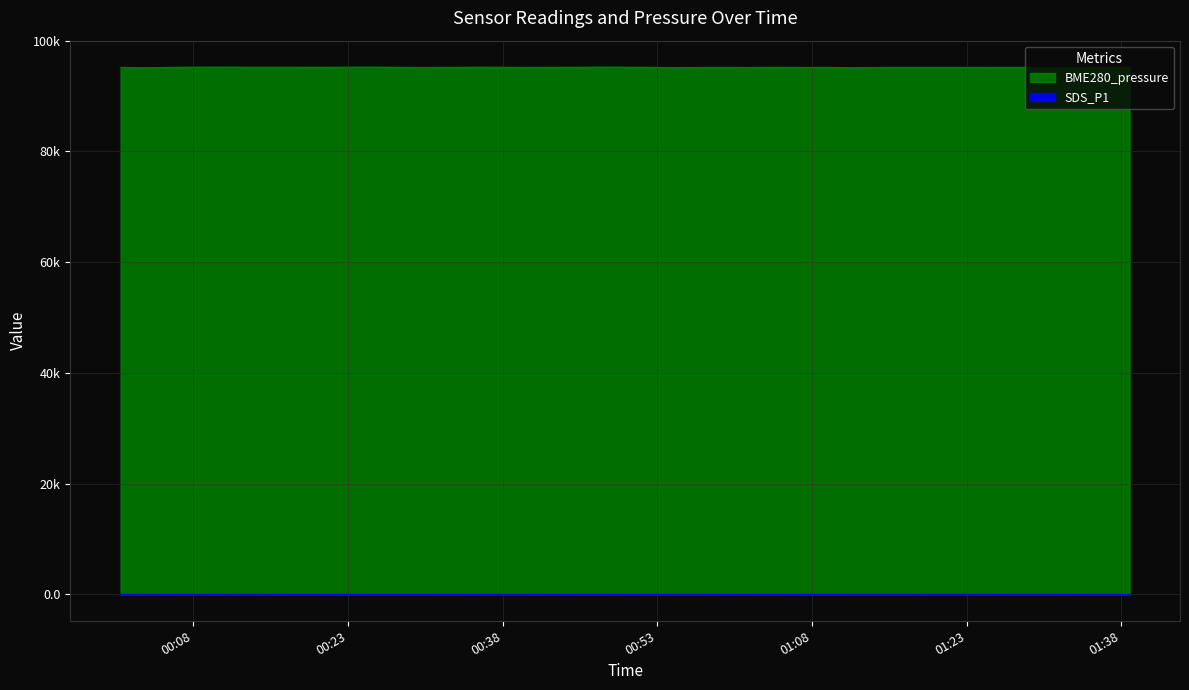

Count the number of categories in the chart.

40